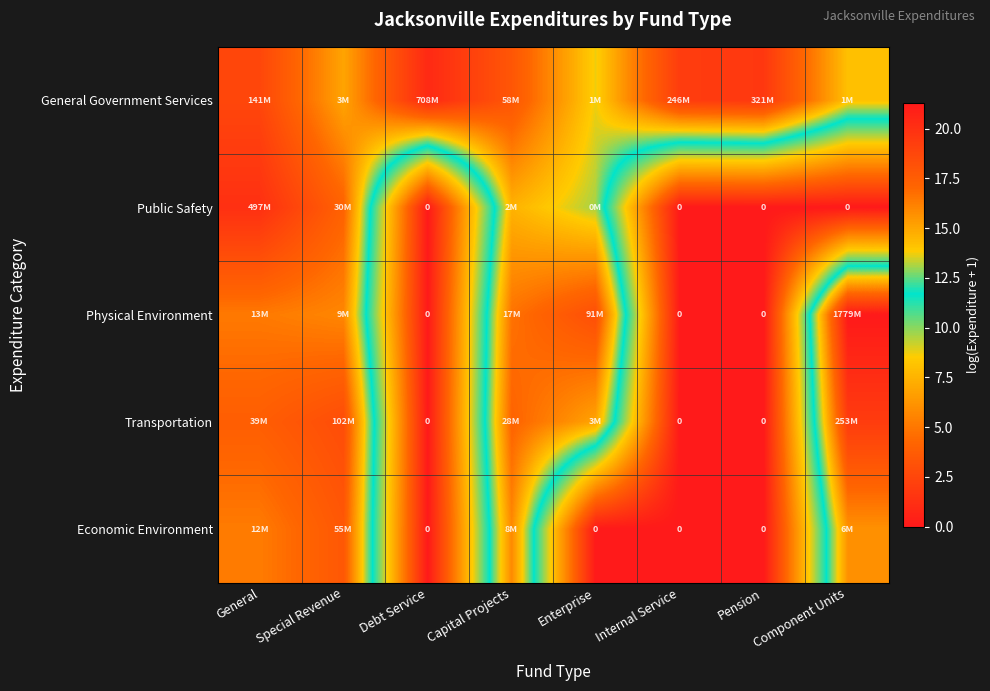

How many positive values does the Physical Environment series have?

5